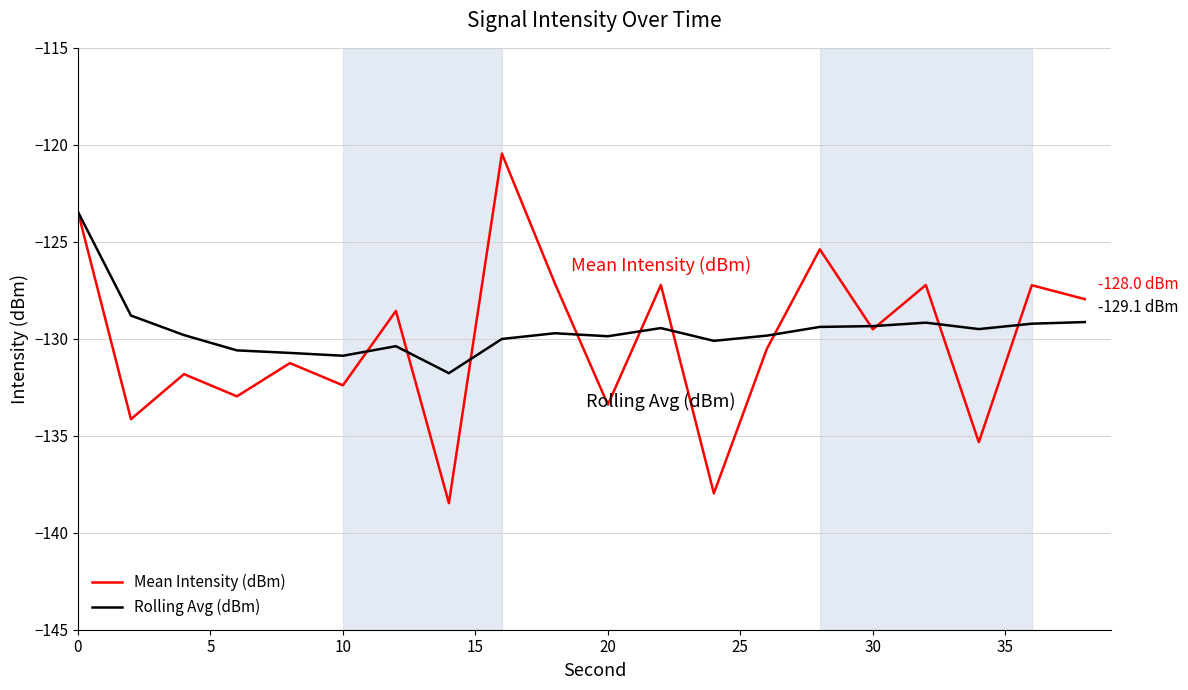

List the series in order of their peak value, highest first.

Mean Intensity (dBm), Rolling Avg (dBm)